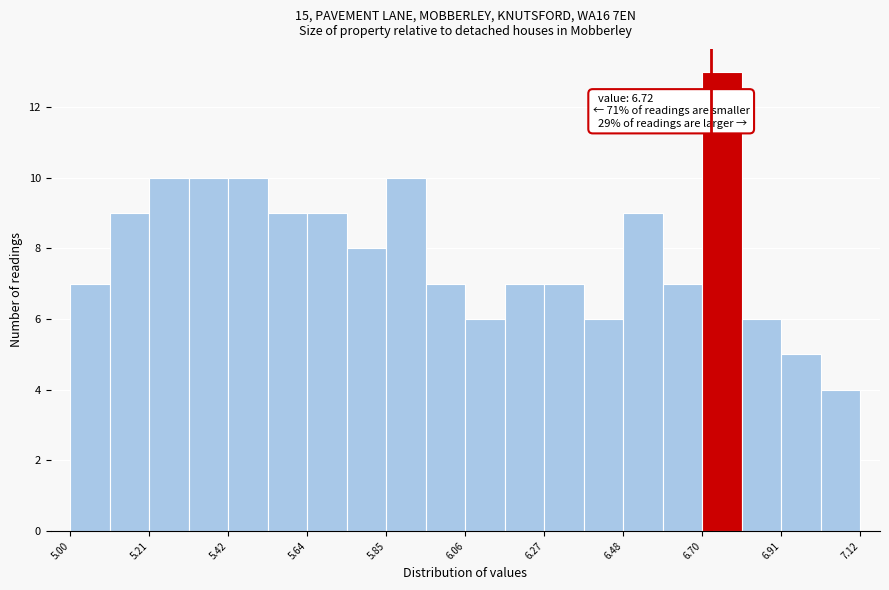

Around what value on the x-axis is the tallest bar? Give the approximate position of its centre, as read against the axis.

6.75